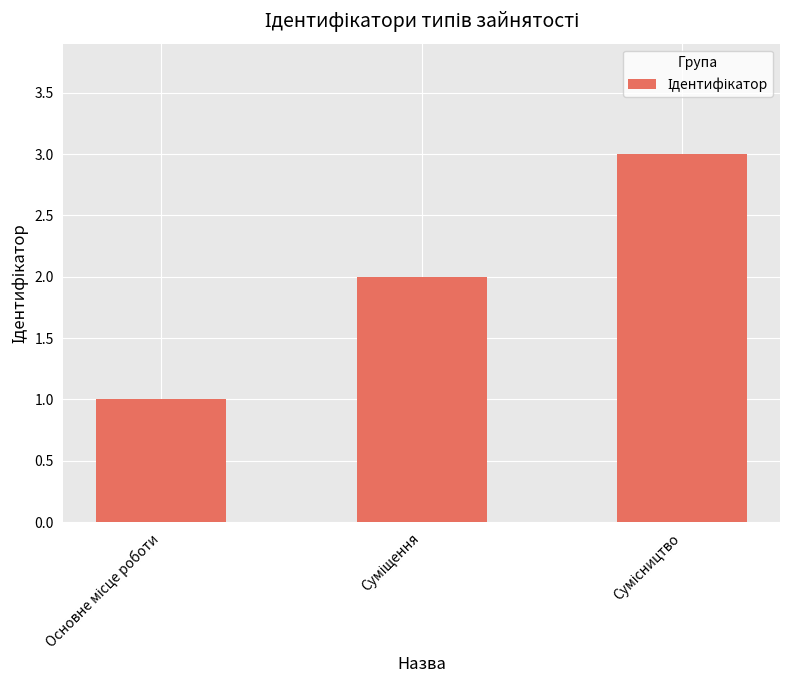

What is the greatest value displayed?

3